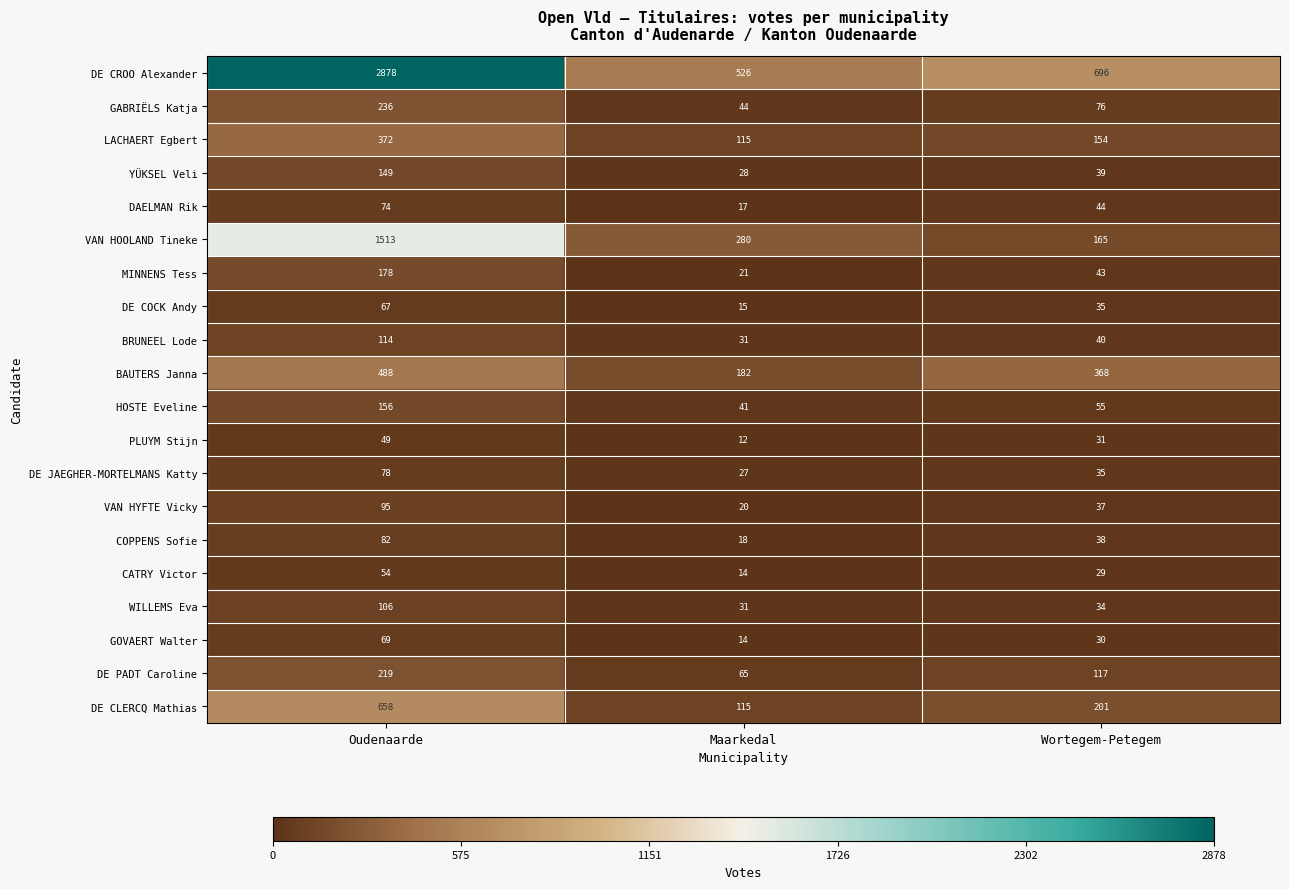

Where is BAUTERS Janna nearest to the value 335?

Wortegem-Petegem